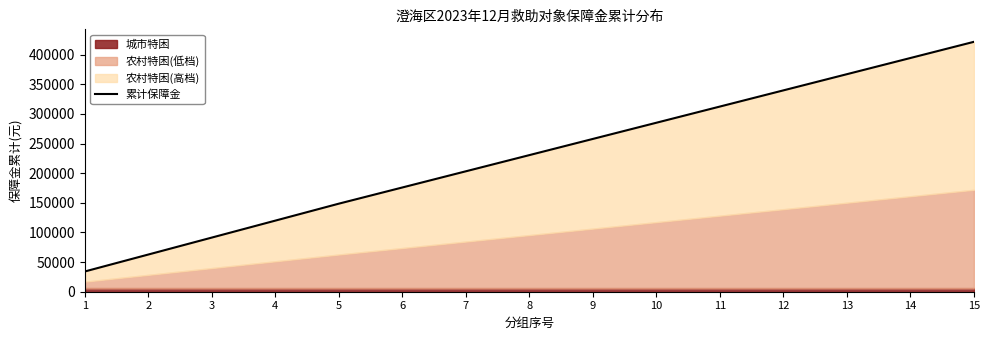

What is the value of the 1st point from the left?

34152